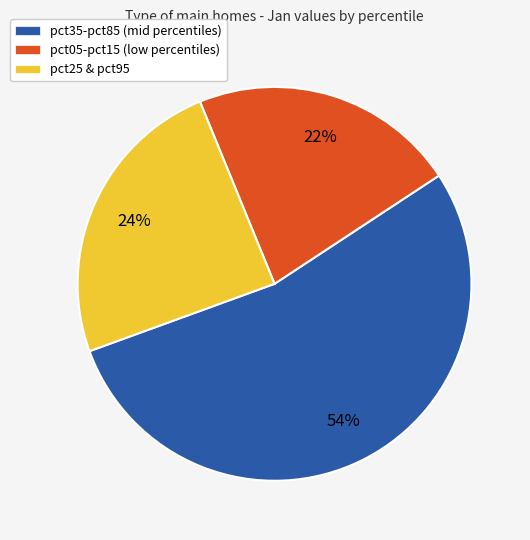

True or false: pct35-pct85 (mid percentiles) accounts for 54% of the total.

True